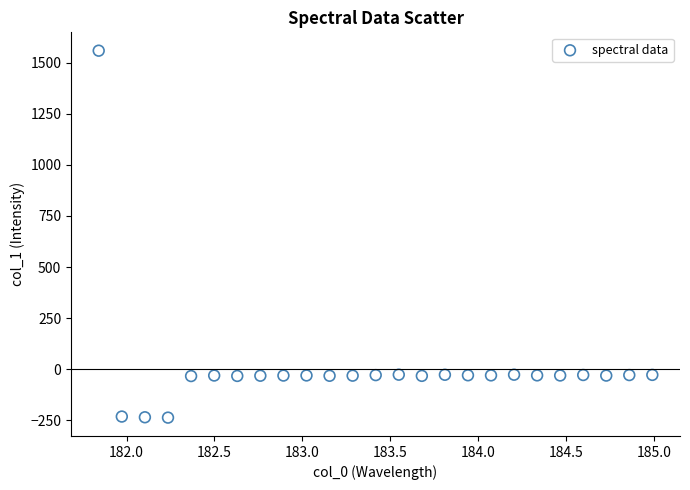

What is the range of Y values (max minus min)?

1794.8